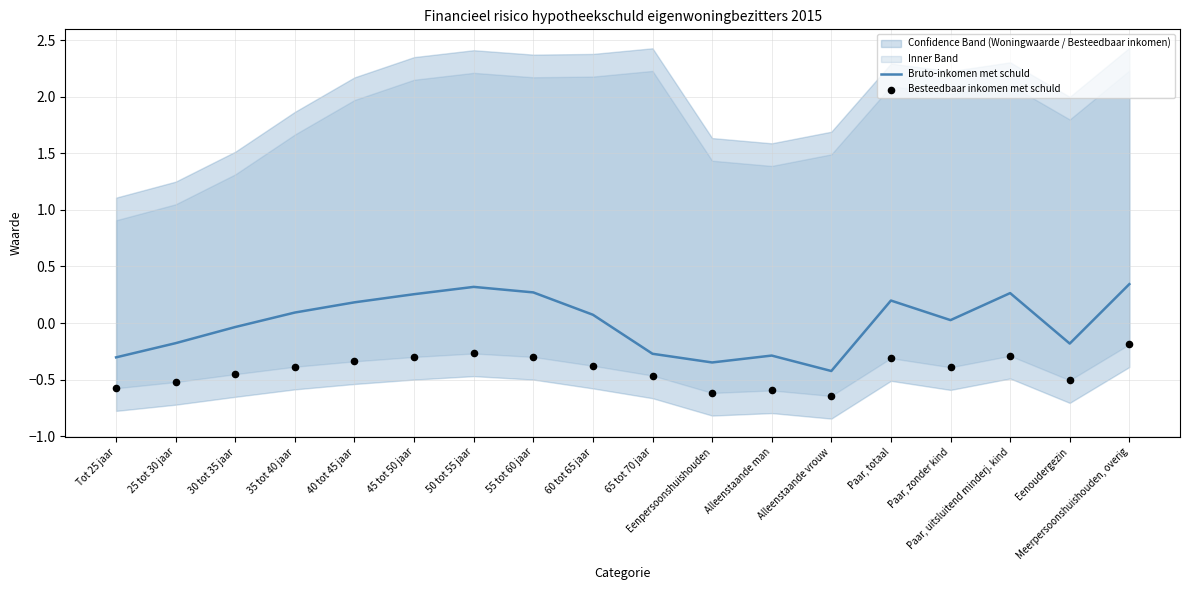

Which series contains the lowest Y value?

Besteedbaar inkomen met schuld